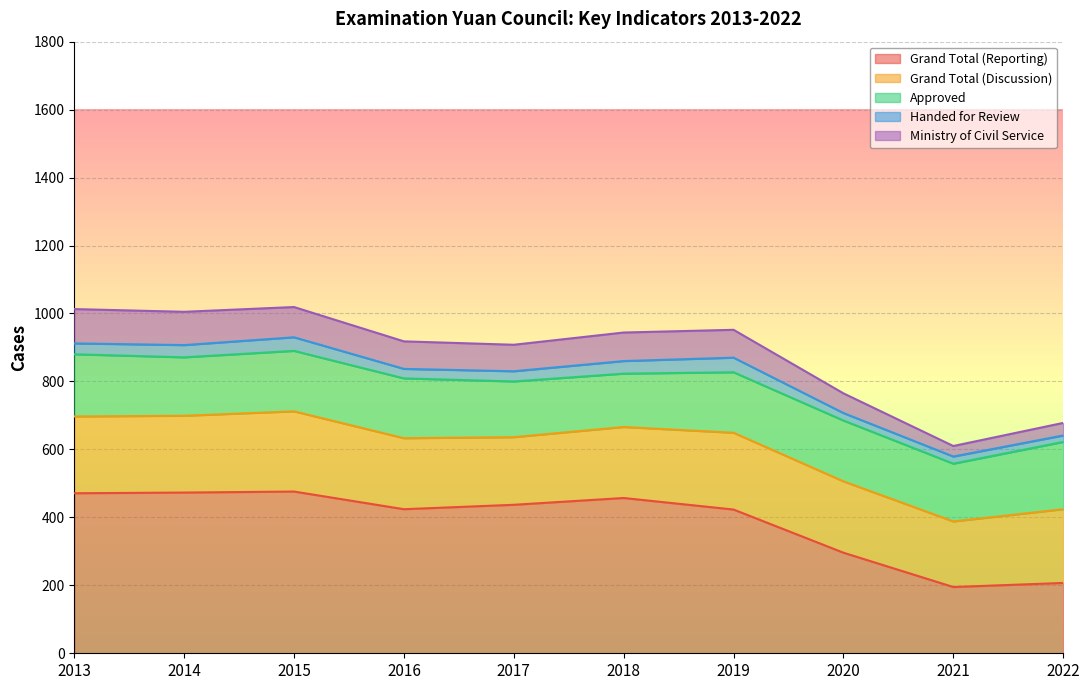

True or false: Ministry of Civil Service and Approved intersect in this chart.

False